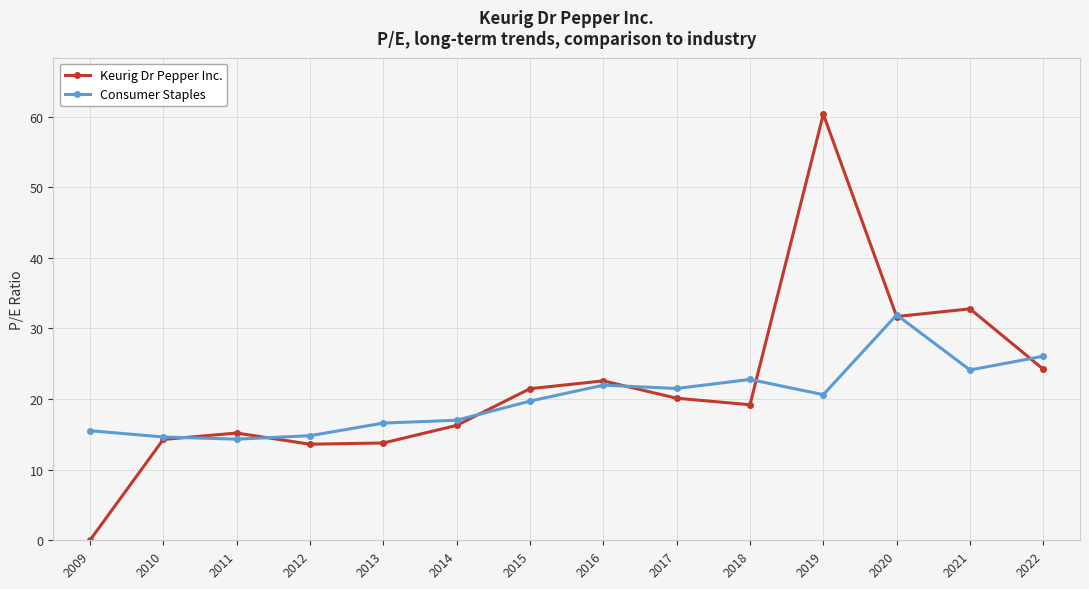

What is the value of the Consumer Staples point at the 3rd from the left?

14.3